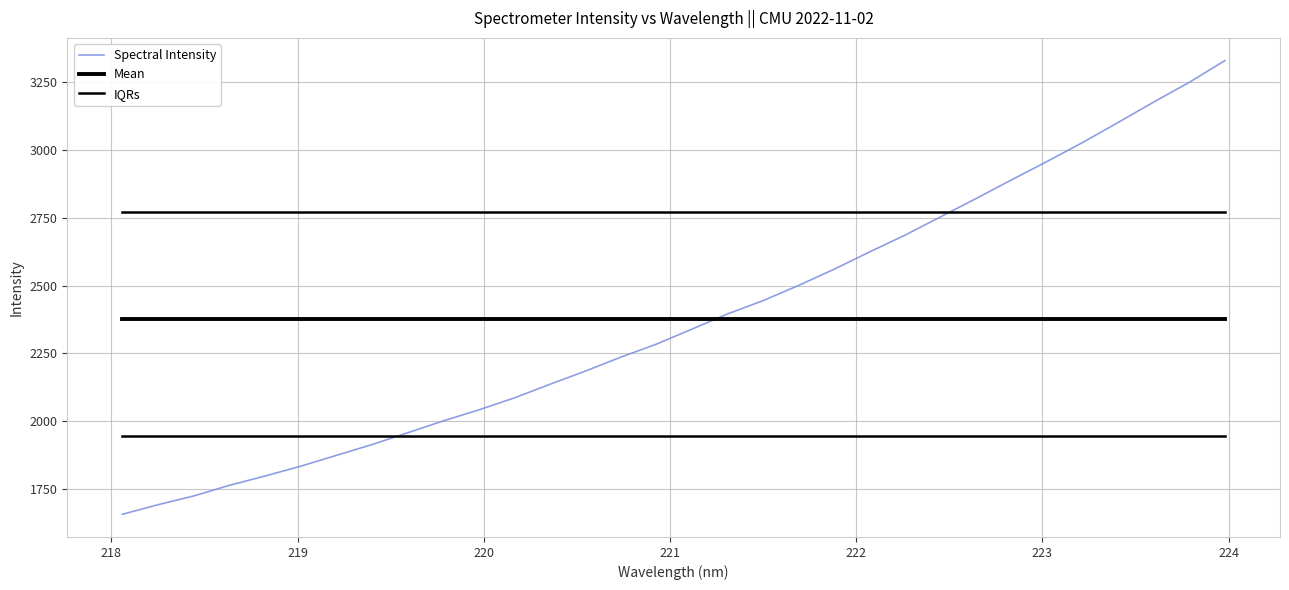

How many categories are shown in the chart?

32